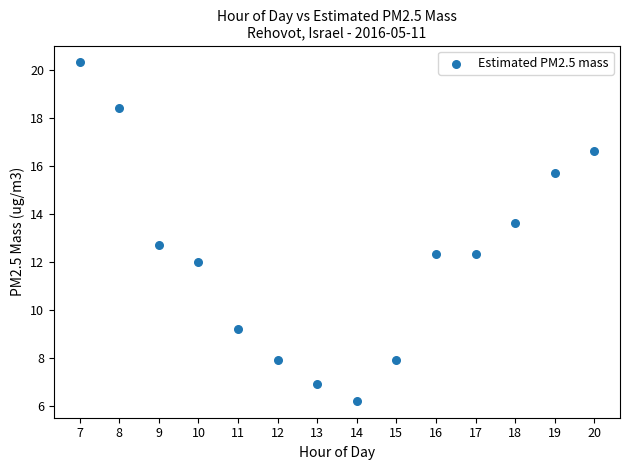

What Y value in the scatter plot is closest to 13?

12.7